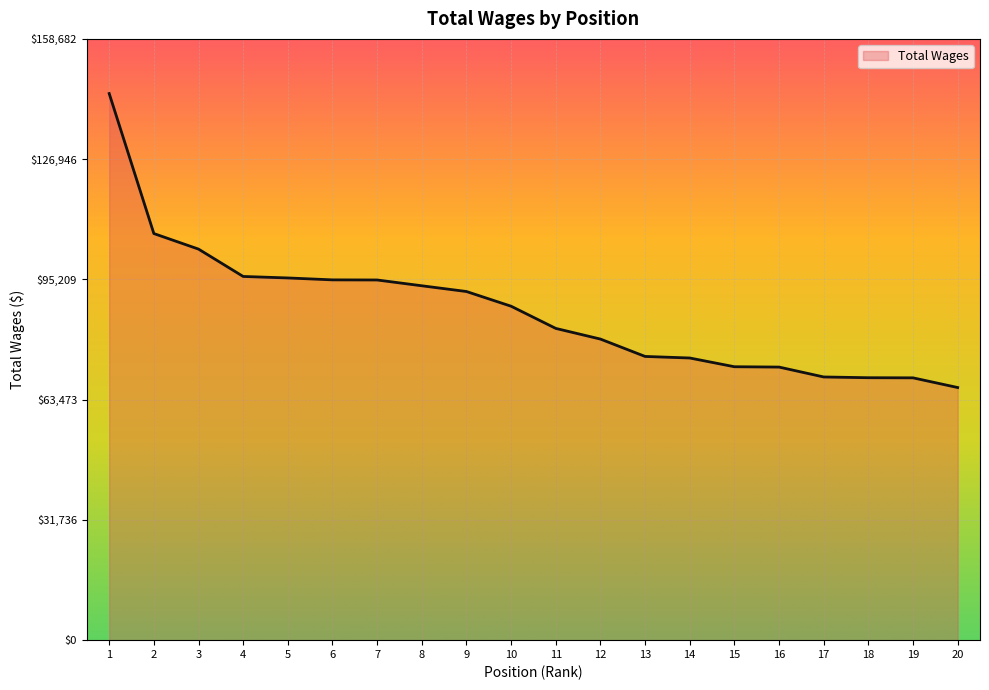

What is the change in value from 4 to 16?

-23914